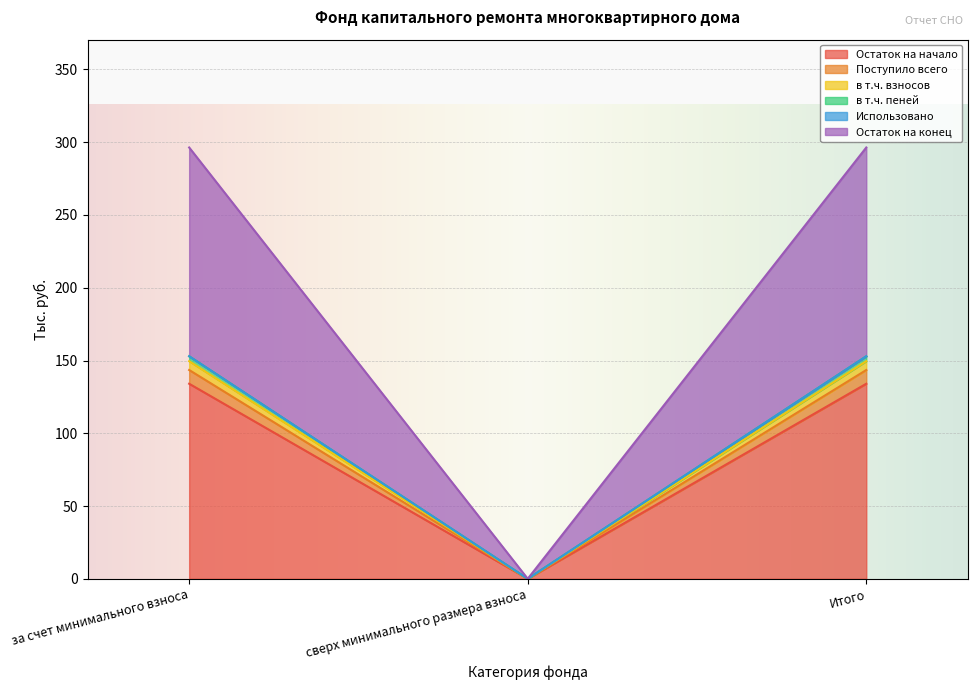

What is the label of the 2nd point from the right?

сверх минимального размера взноса